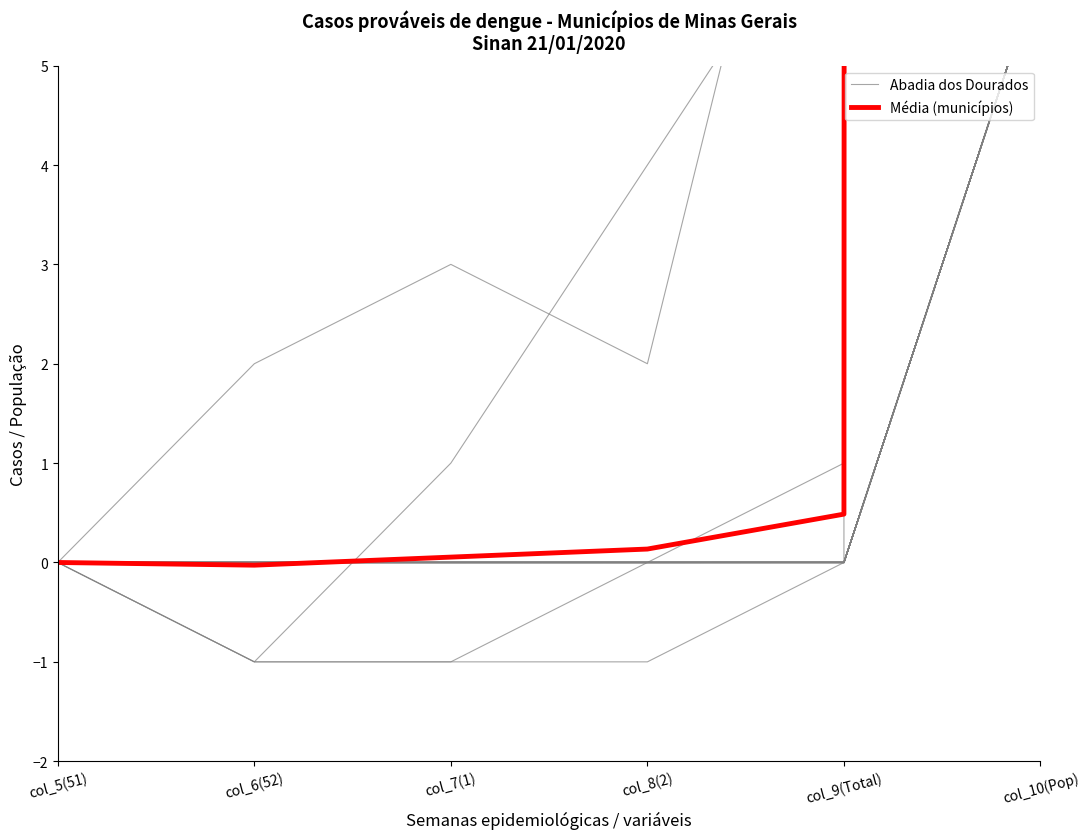

True or false: Abadia dos Dourados has more than 0 points higher than both neighbors.

False